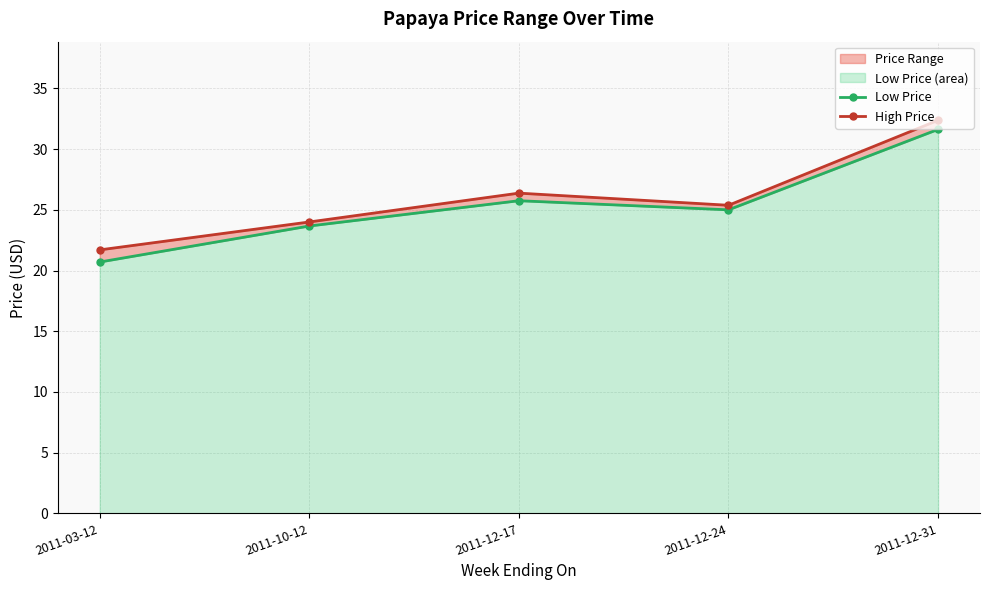

What is the sum of the Low Price values at 2011-10-12 and 2011-12-24?

48.7